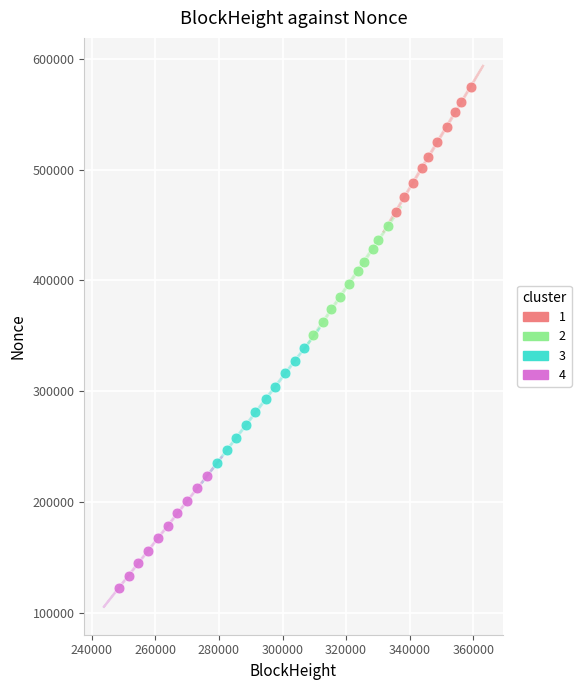

Which series contains the lowest Y value?

4